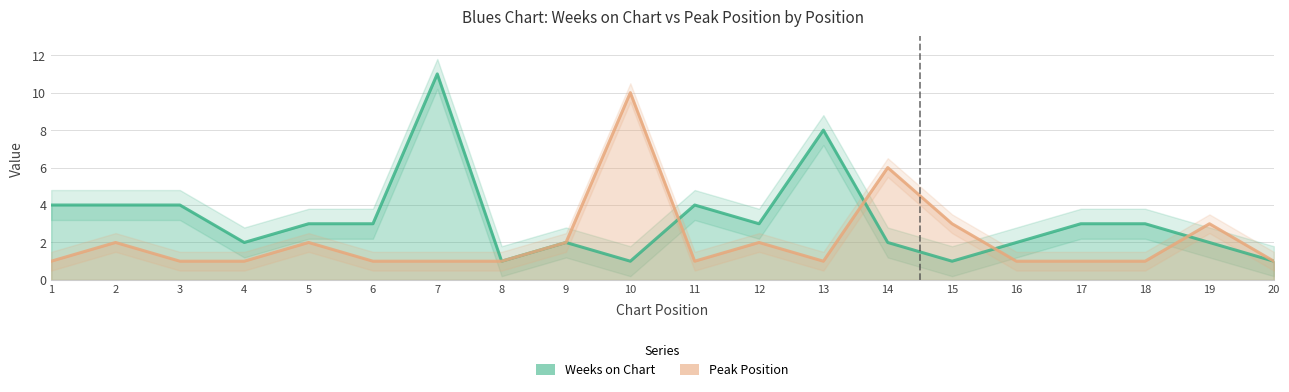

At which label does Weeks on Chart first exceed 3?

1